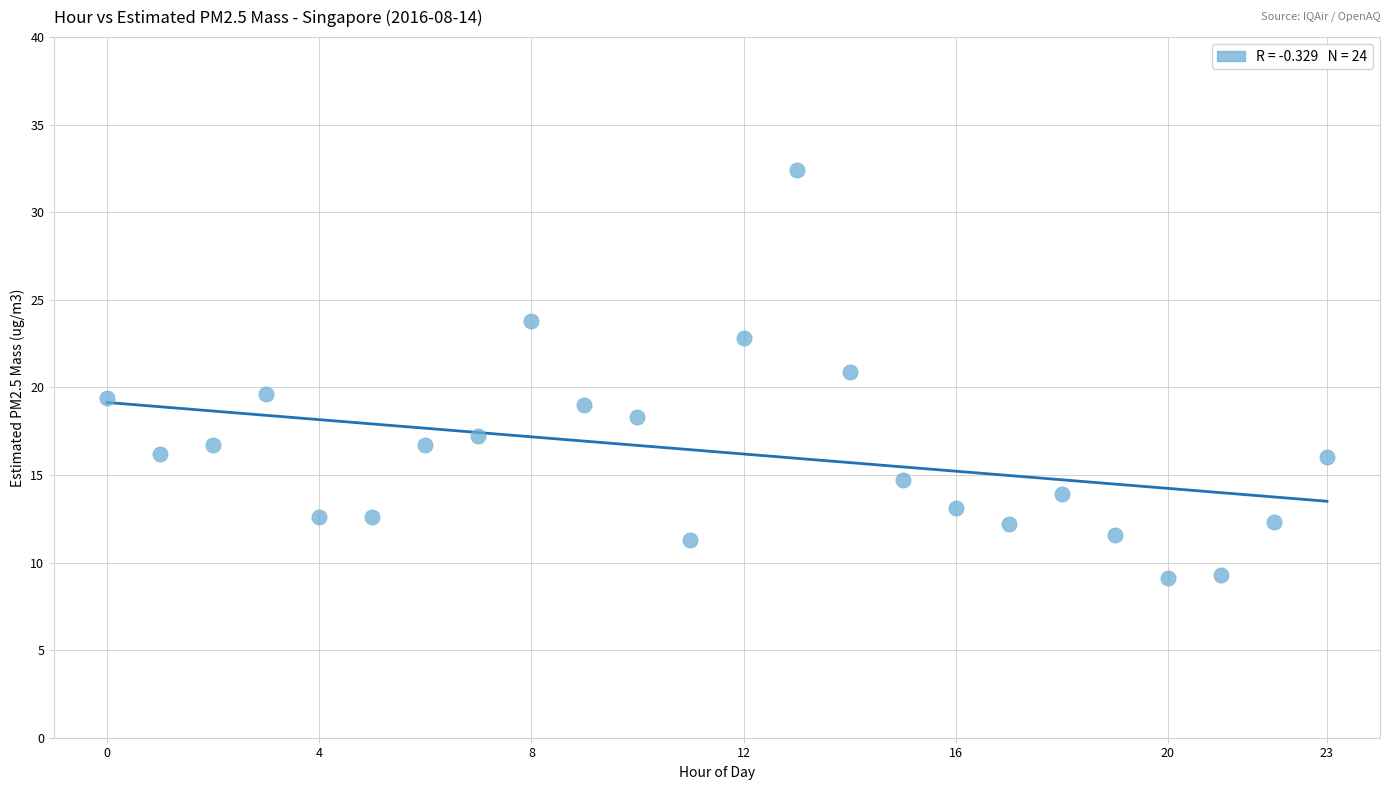

What is the range of Y values (max minus min)?

23.3